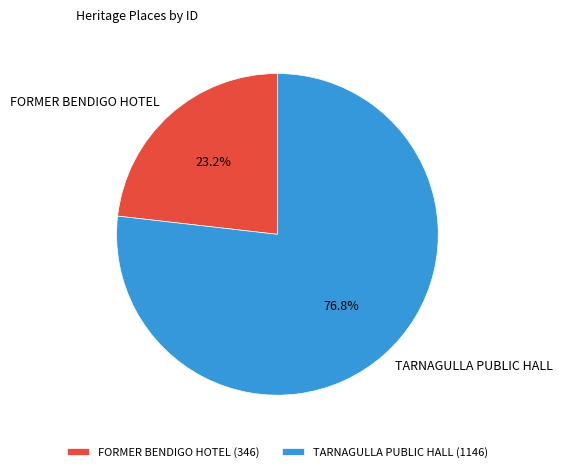

To the nearest percent, what is the difference between the largest and smallest slice percentages?

54%